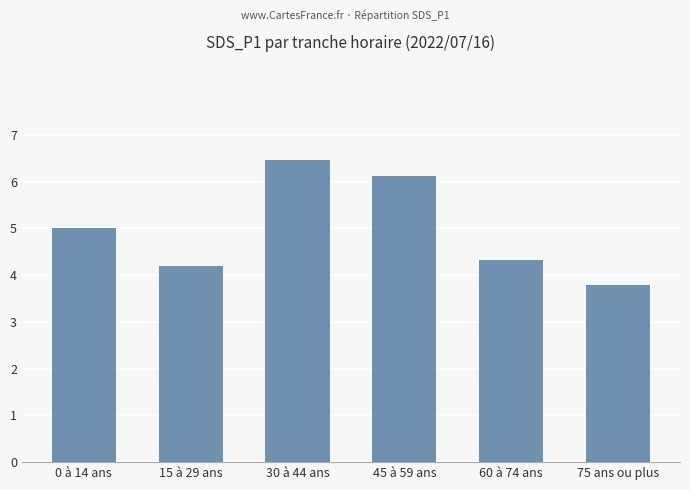

Which has a higher value, 60 à 74 ans or 30 à 44 ans?

30 à 44 ans